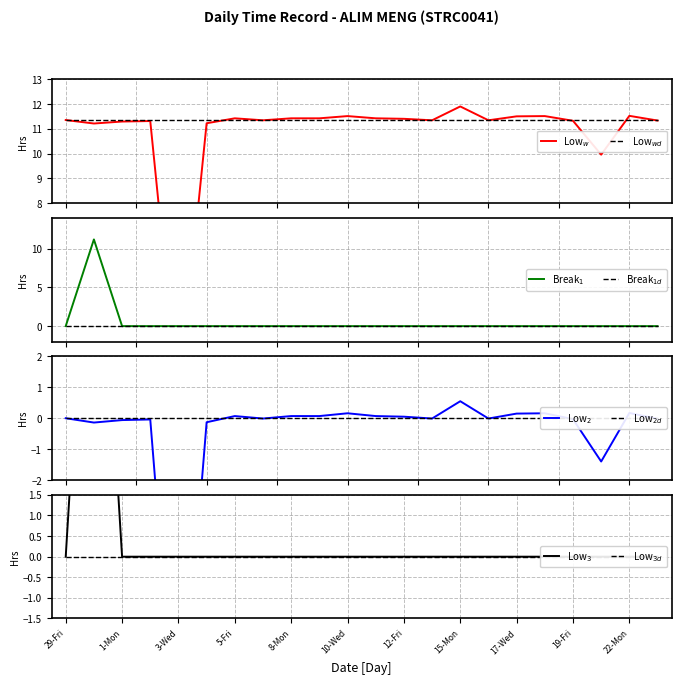

Does the chart have visible grid lines?

Yes